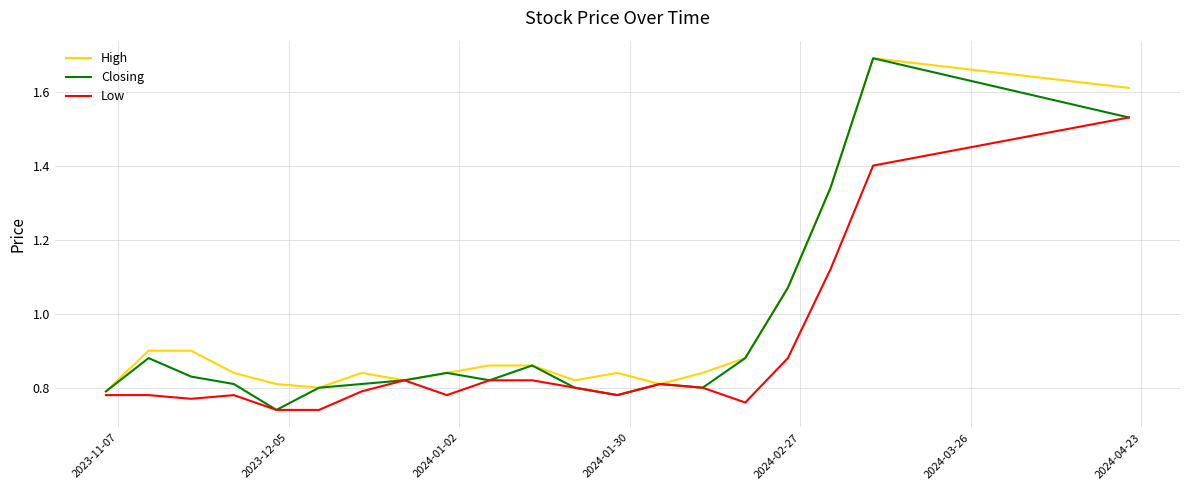

What is the maximum value for High?

1.7